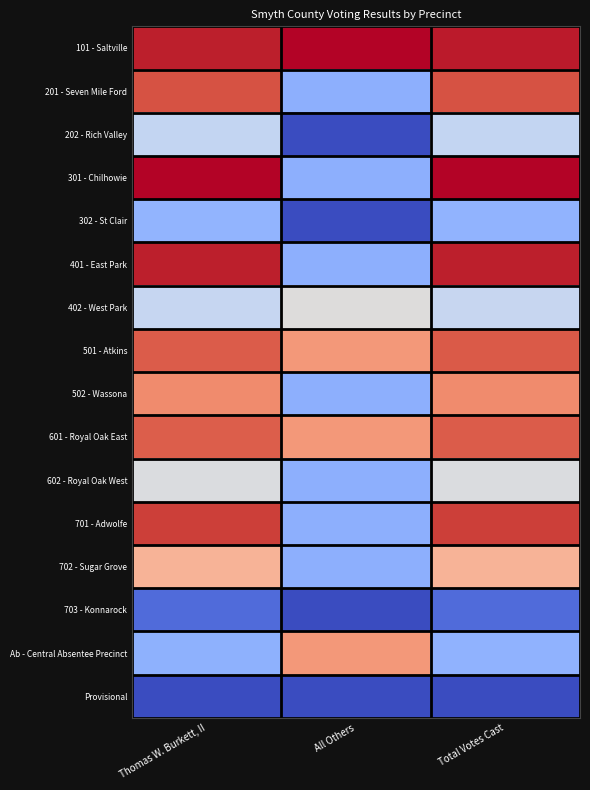

What is the difference between the highest and lowest values at Total Votes Cast?

1.0